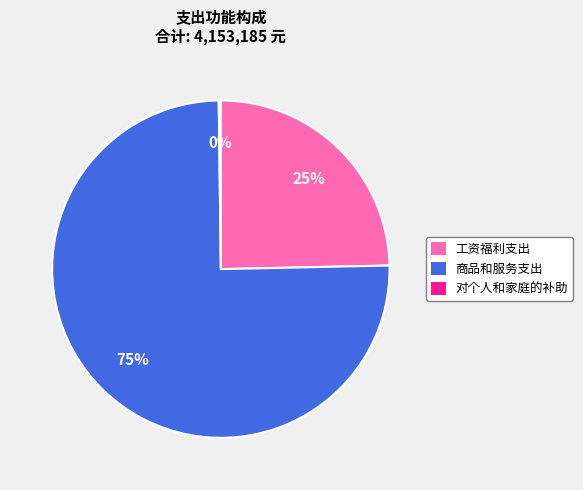

To the nearest percent, what is the average slice percentage?

33%